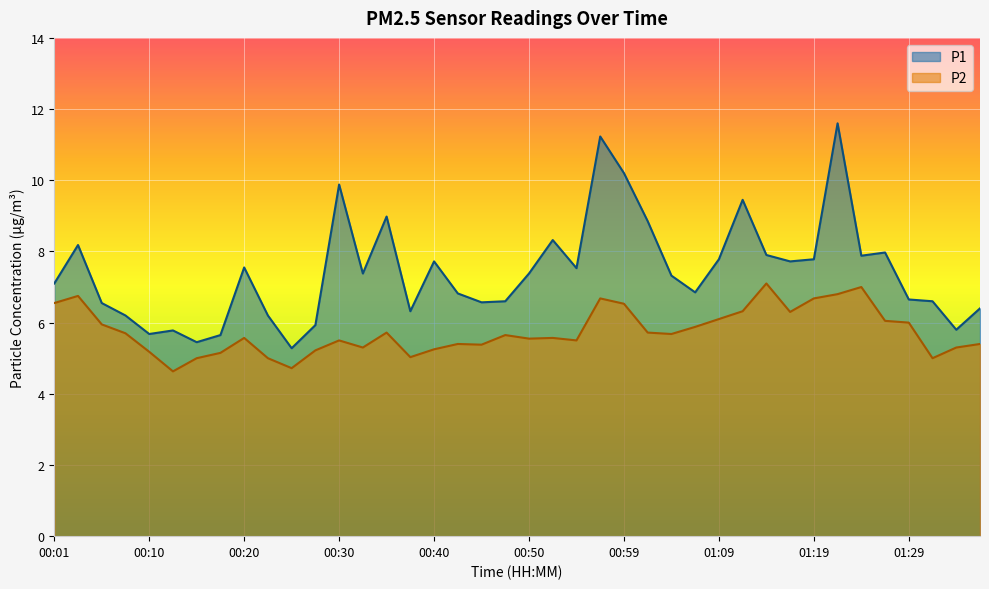

Reading left to right, extract all data points from this chart.

P1: 7.1	8.2	6.5	6.2	5.7	5.8	5.5	5.7	7.5	6.2	5.3	5.9	9.9	7.4	9.0	6.3	7.7	6.8	6.6	6.6	7.4	8.3	7.5	11.2	10.2	8.8	7.3	6.8	7.8	9.4	7.9	7.7	7.8	11.6	7.9	8.0	6.7	6.6	5.8	6.4
P2: 6.5	6.8	6.0	5.7	5.2	4.6	5.0	5.2	5.6	5.0	4.7	5.2	5.5	5.3	5.7	5.0	5.2	5.4	5.4	5.7	5.5	5.6	5.5	6.7	6.5	5.7	5.7	5.9	6.1	6.3	7.1	6.3	6.7	6.8	7.0	6.0	6.0	5.0	5.3	5.4